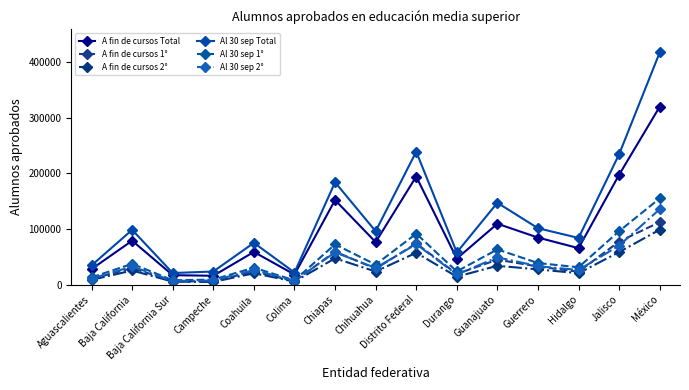

True or false: Al 30 sep 1° and A fin de cursos Total intersect in this chart.

False